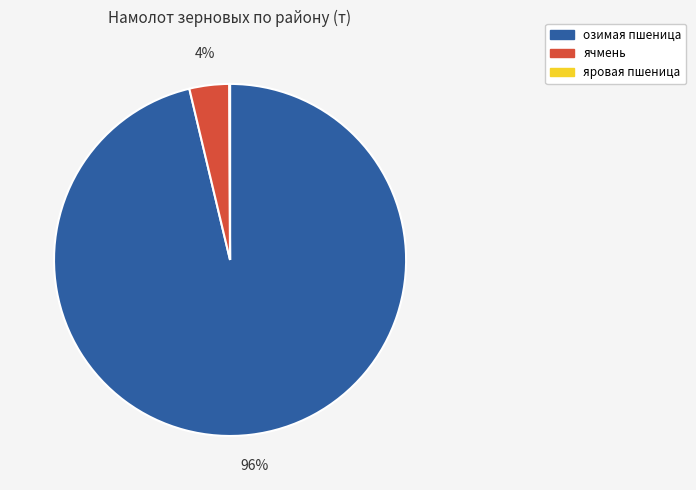

Does озимая пшеница represent more than half of the total?

Yes